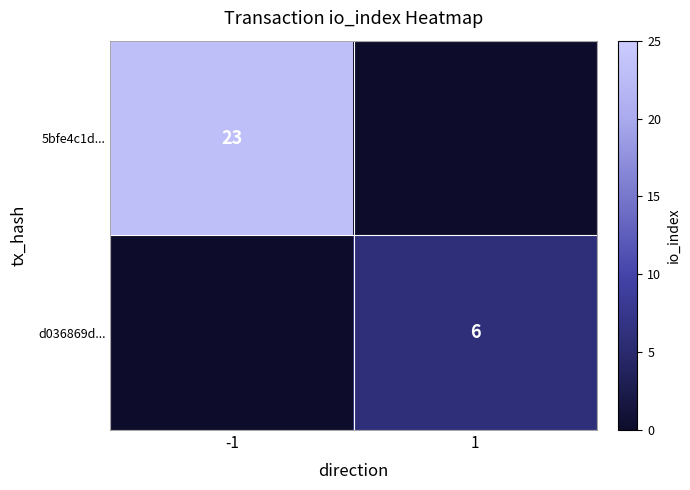

Which category has the highest value across all series?

-1